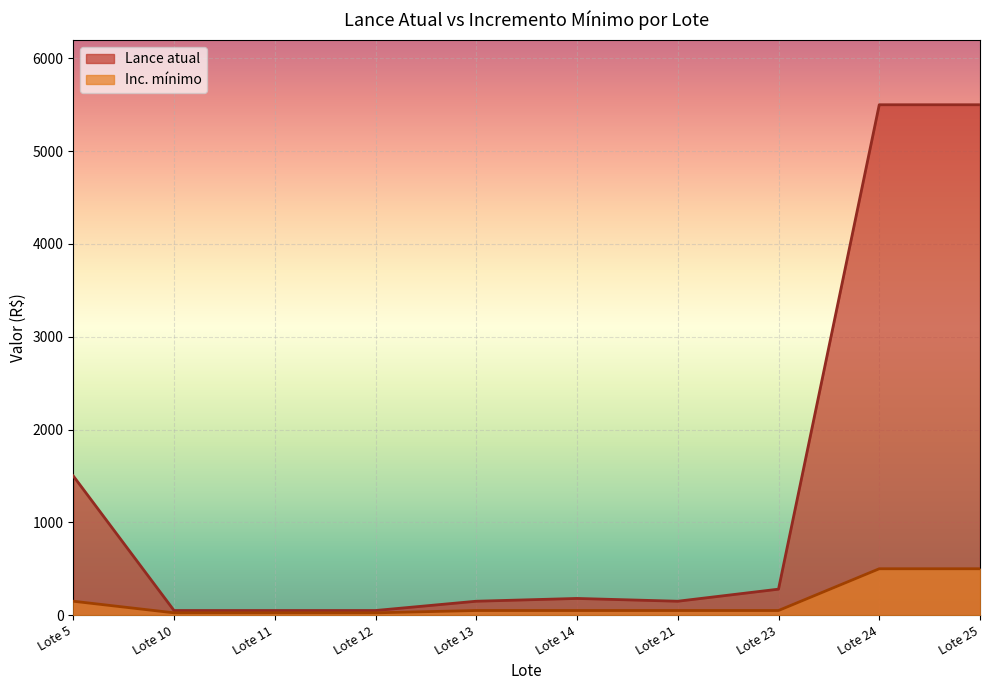

True or false: Inc. mínimo and Lance atual intersect in this chart.

False